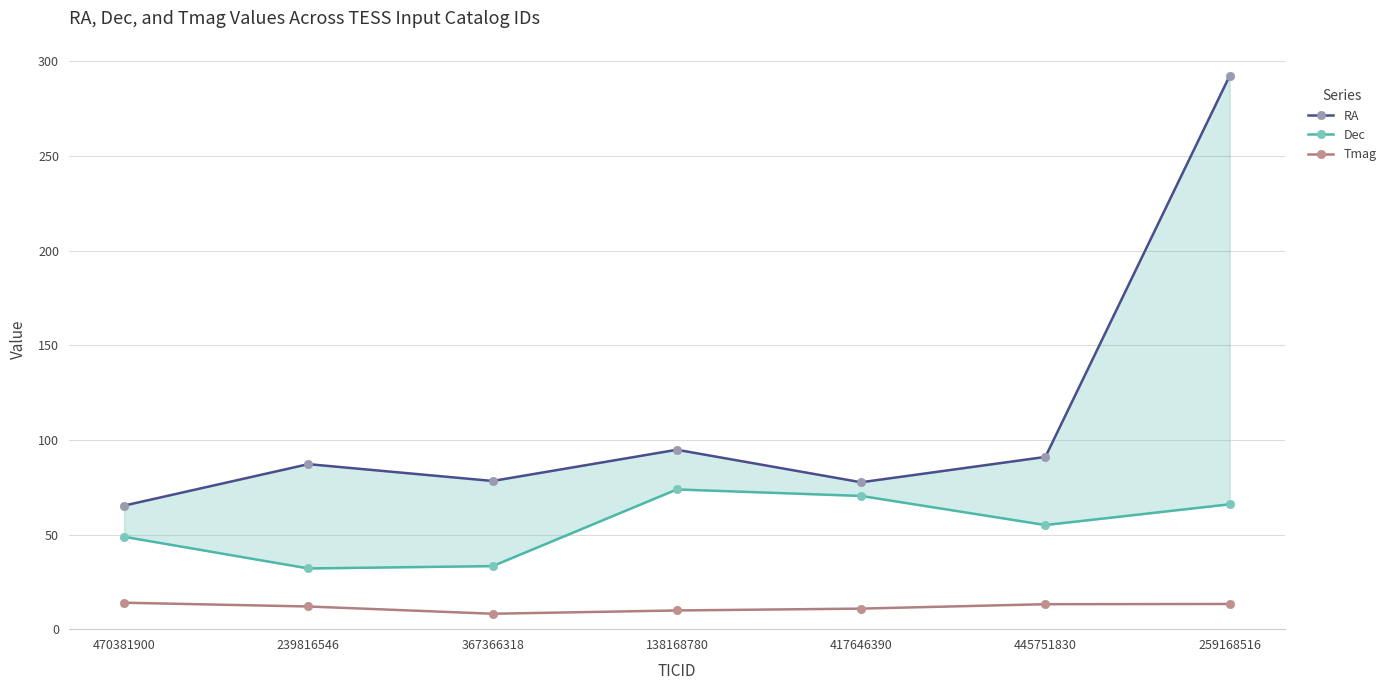

True or false: Dec and Tmag intersect in this chart.

False